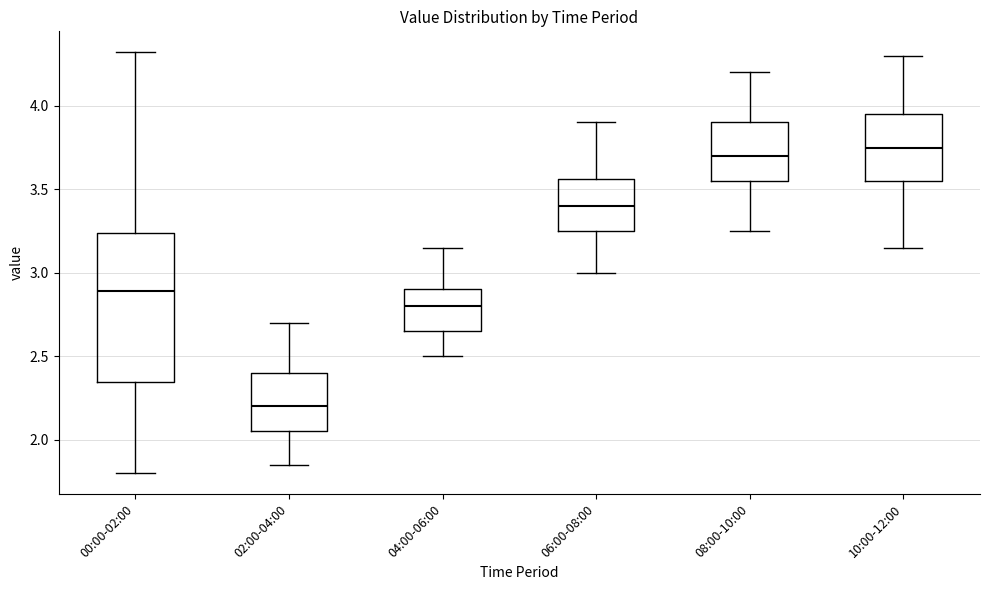

Reading left to right, read every box against the y-axis: the position of its median line, the range the box covers, and the ends of its whiskers. The values are not printed on the chart, so give them approximately, as read against the axis.

00:00-02:00: median 2.90, box 2.35 to 3.25, whiskers 1.80 to 4.30
02:00-04:00: median 2.20, box 2.05 to 2.40, whiskers 1.85 to 2.70
04:00-06:00: median 2.80, box 2.65 to 2.90, whiskers 2.50 to 3.15
06:00-08:00: median 3.40, box 3.25 to 3.55, whiskers 3.00 to 3.90
08:00-10:00: median 3.70, box 3.55 to 3.90, whiskers 3.25 to 4.20
10:00-12:00: median 3.75, box 3.55 to 3.95, whiskers 3.15 to 4.30